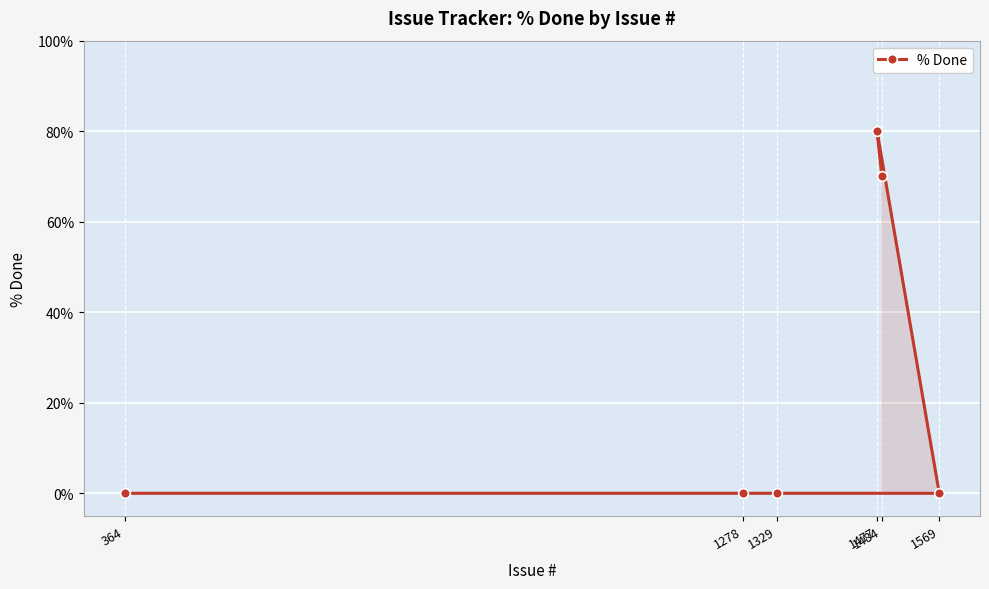

What is the value of the 1st point from the left?

0